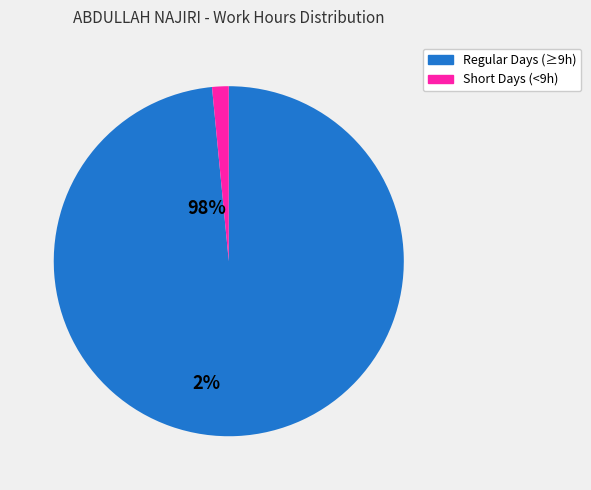

Does any single category account for the majority?

Yes